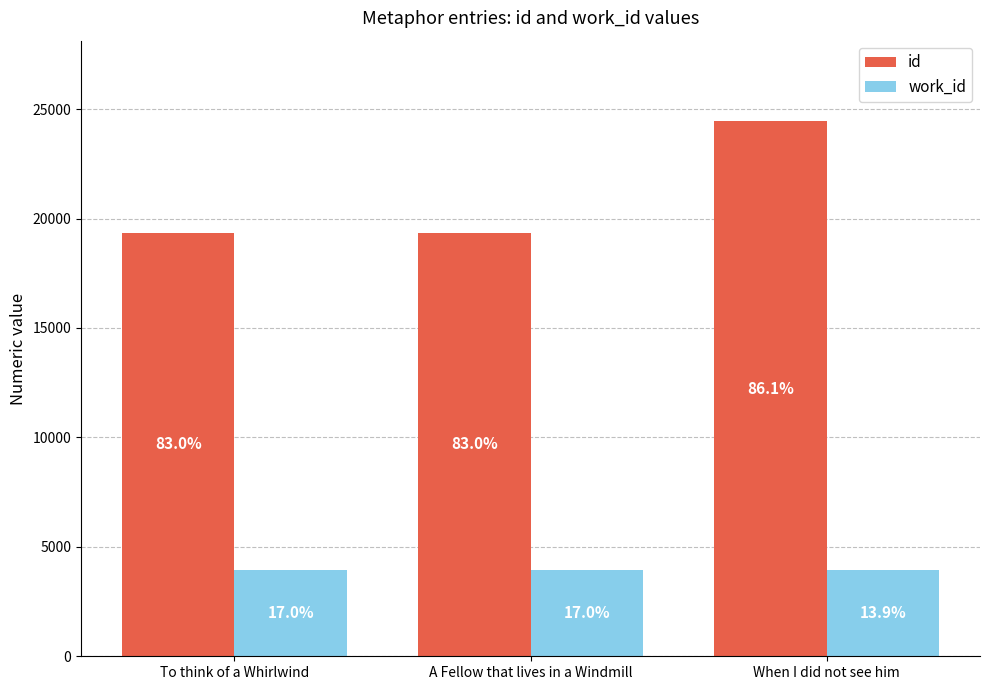

How many bars are there in total?

6